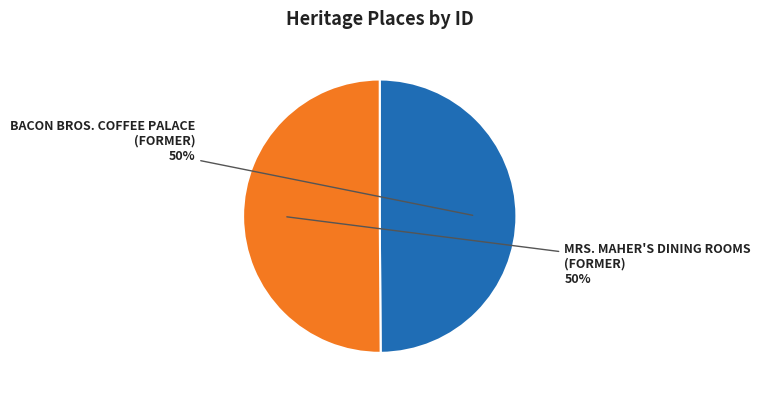

What is the ratio of the value at MRS. MAHER'S DINING ROOMS (FORMER) to the value at BACON BROS. COFFEE PALACE (FORMER)?

1.0